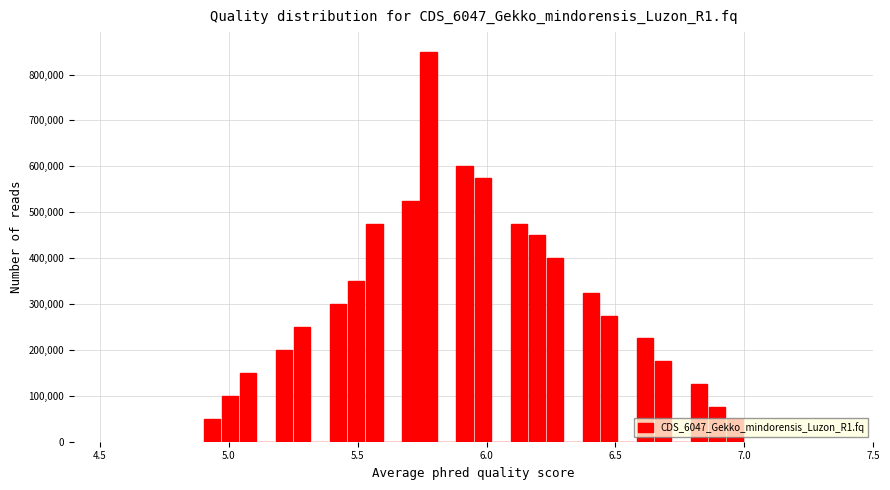

Around what value on the x-axis is the tallest bar? Give the approximate position of its centre, as read against the axis.

5.80